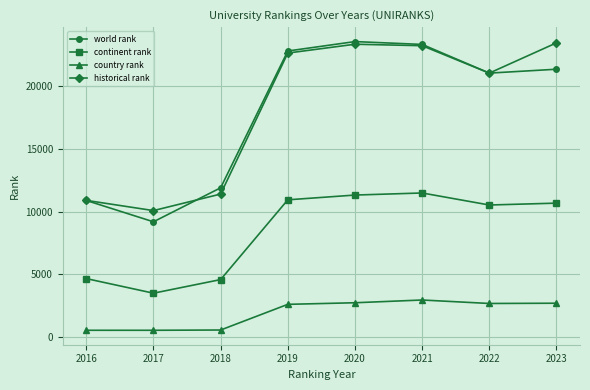

Which series has the largest total across all categories?

historical rank